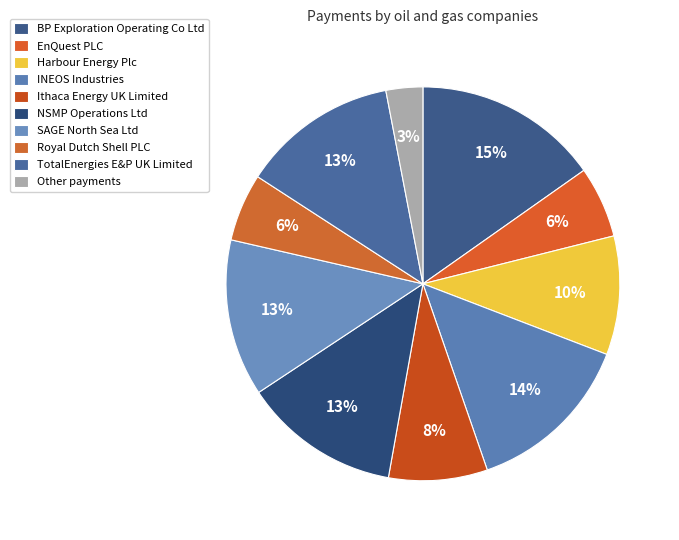

How many segments does this pie chart have?

10